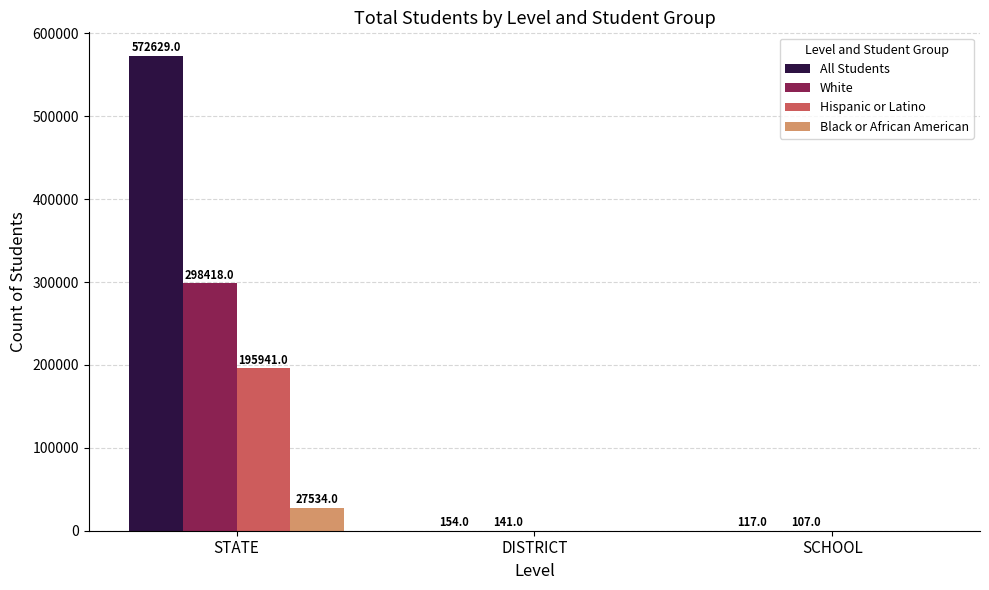

What is the average value of the Black or African American series?

9178